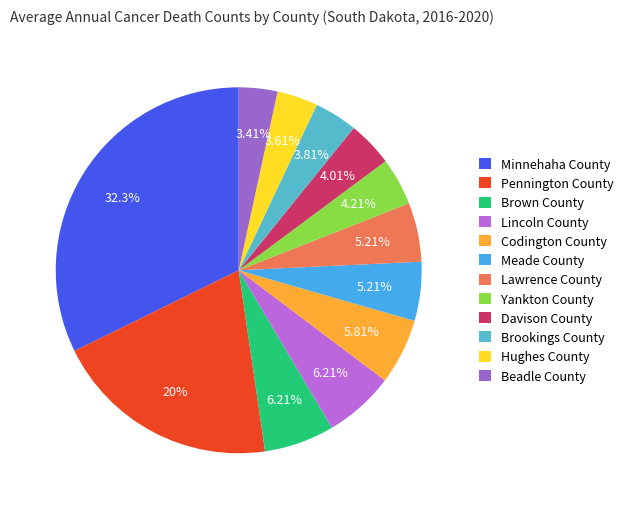

How many slices are in this pie chart?

12